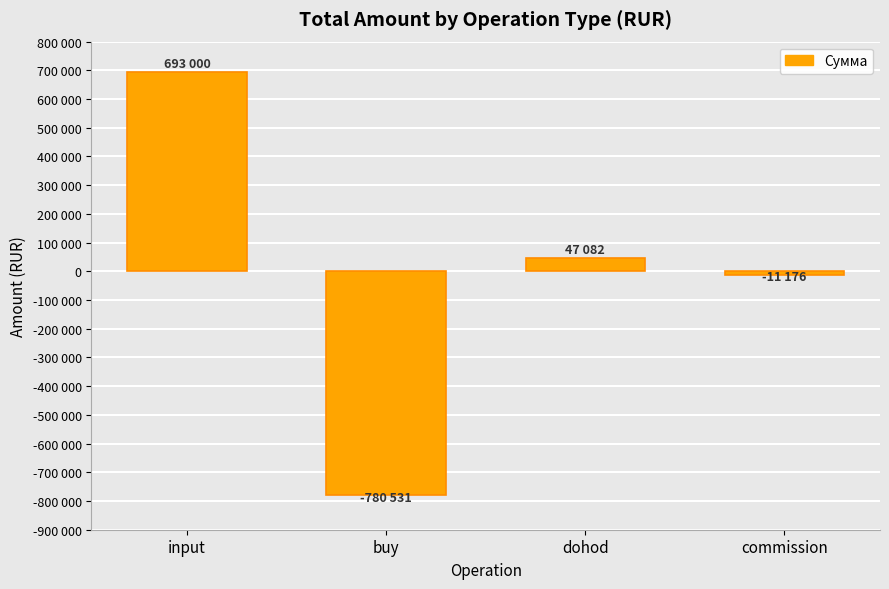

Rank the categories by value from highest to lowest.

input, dohod, commission, buy